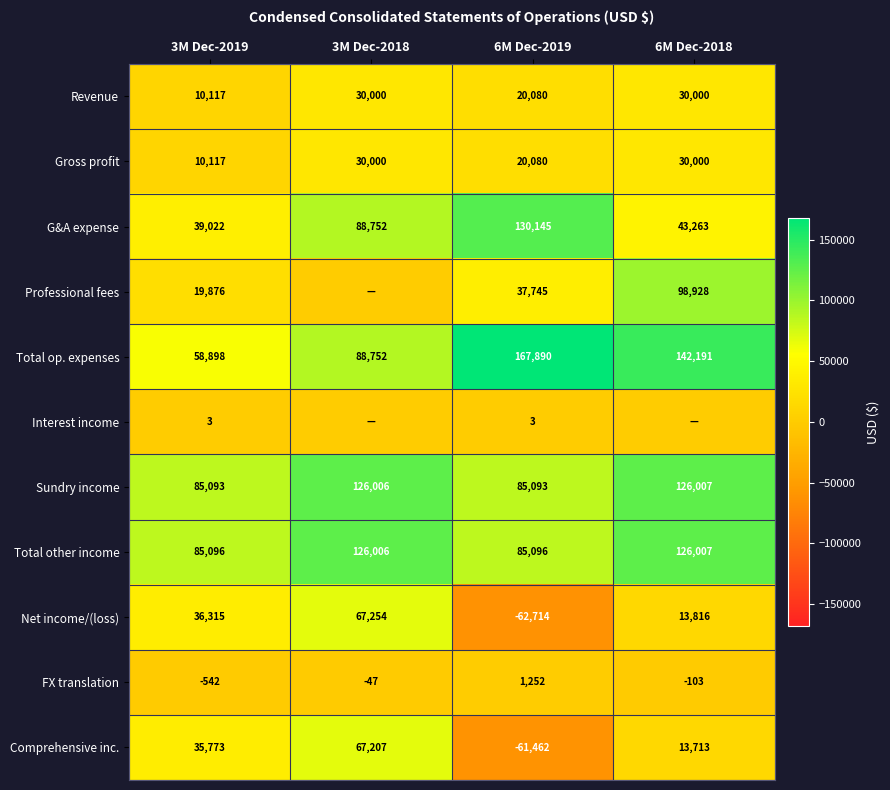

The Professional fees series shows 37745 at 6M Dec-2019. True or false?

True